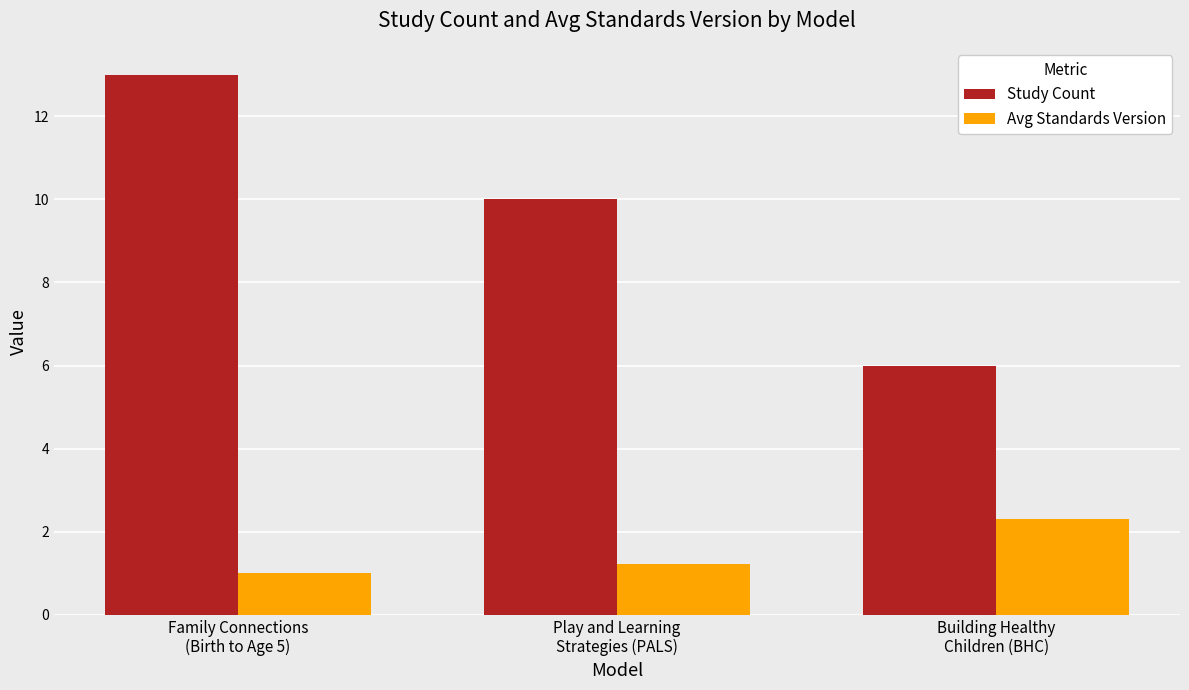

What are all the series names shown in the legend?

Study Count, Avg Standards Version